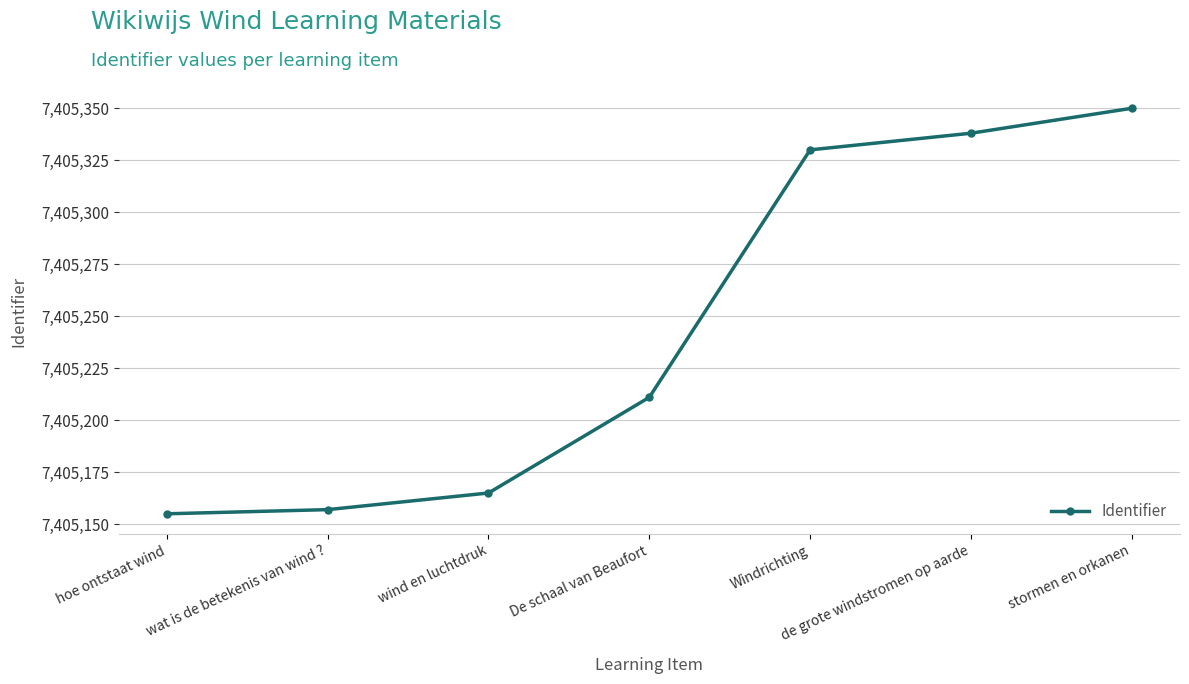

The chart shows a value of 7405157 at wat is de betekenis van wind ?. True or false?

True